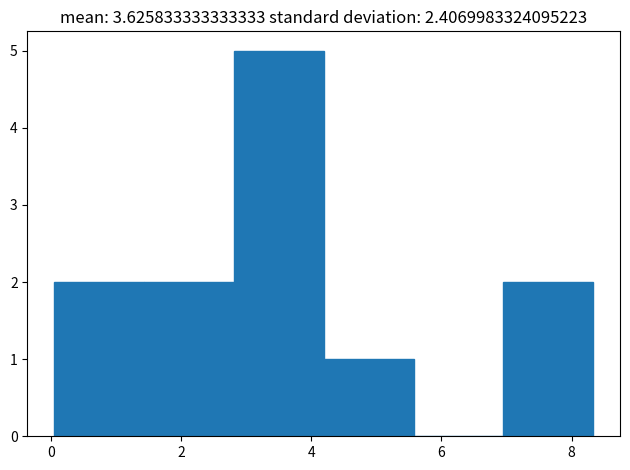

What is the height of the bar covering 0.0 to 1.4 on the x-axis? Neither the bar edges nor the heights are printed on the chart, so give them approximately, as read against the axes.

2